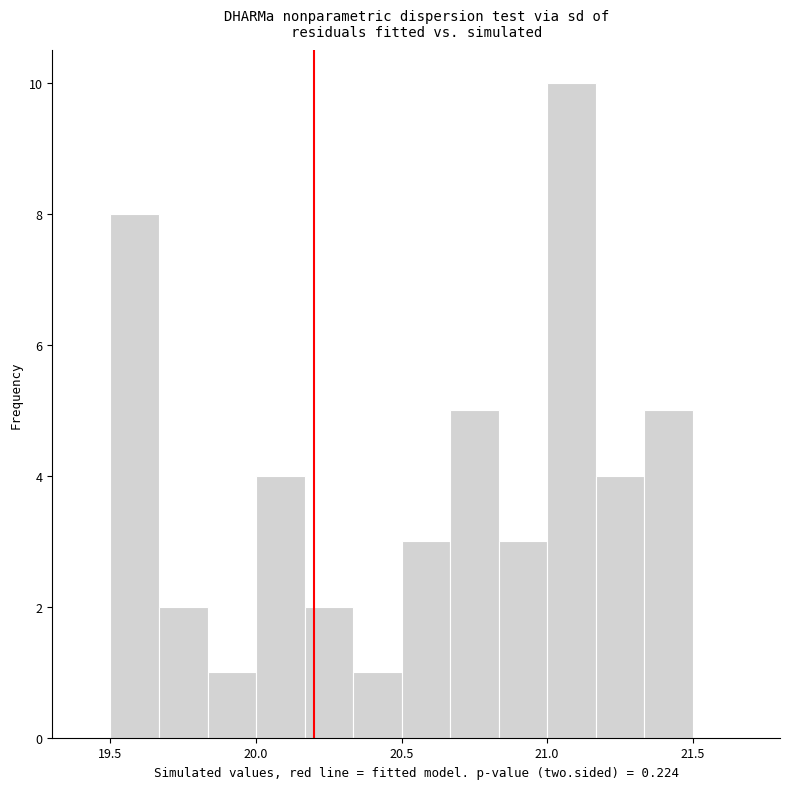

Read against the x-axis, roughly where is the centre of the tallest bar?

21.10